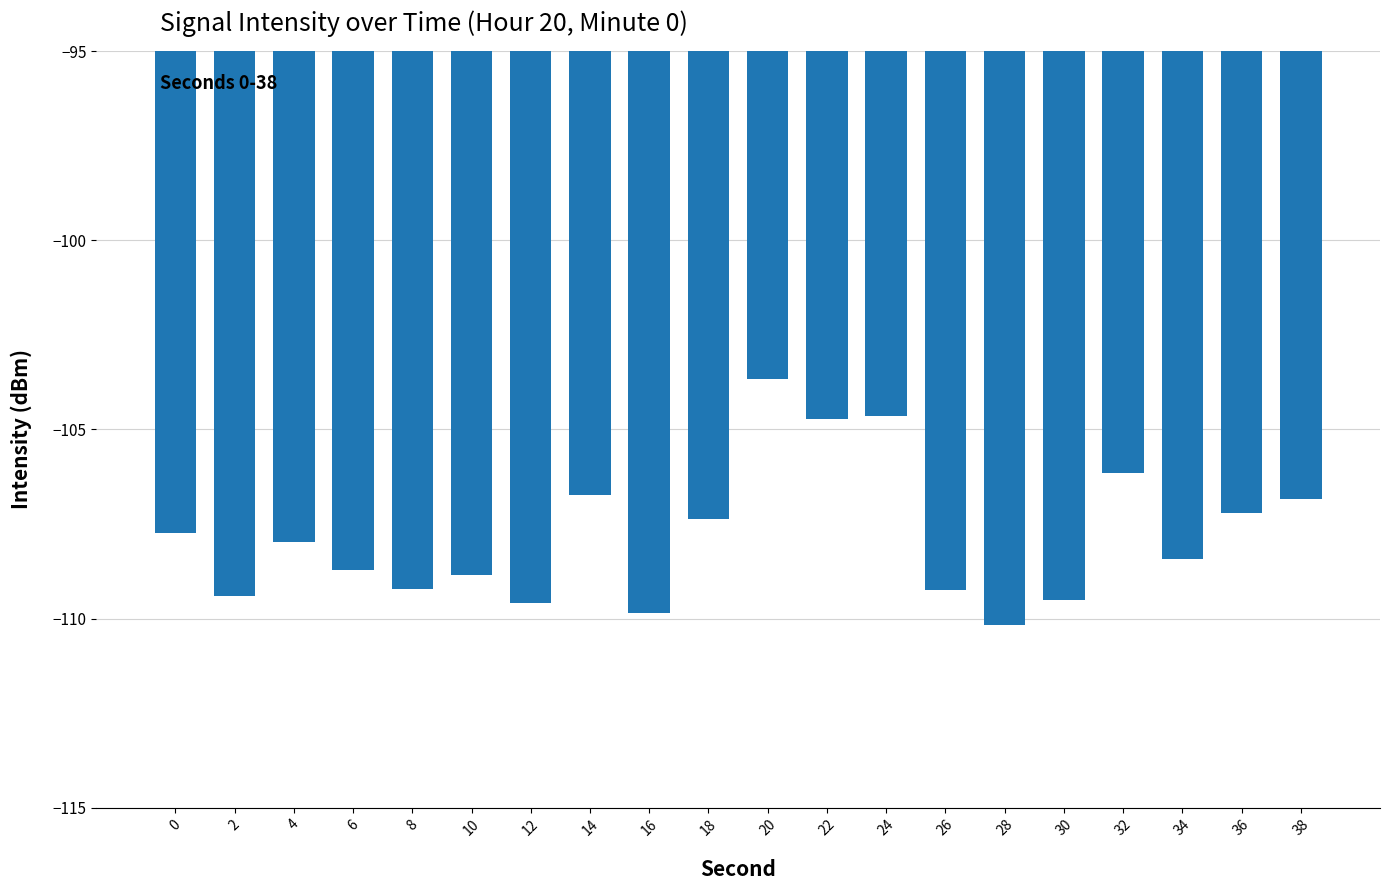

What is the minimum value shown in the chart?

-110.2